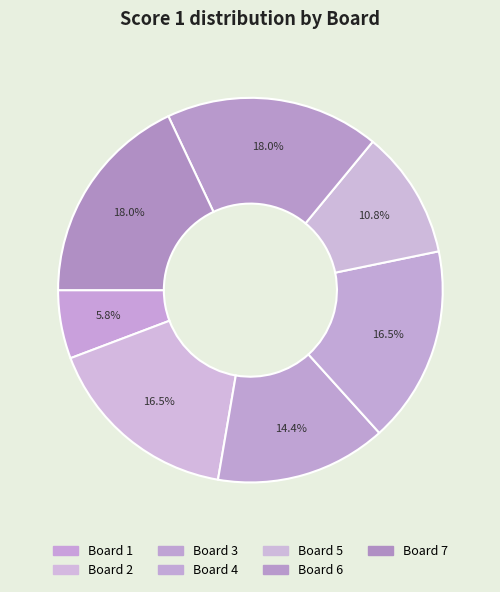

Which category has the biggest portion of the pie?

Board 6